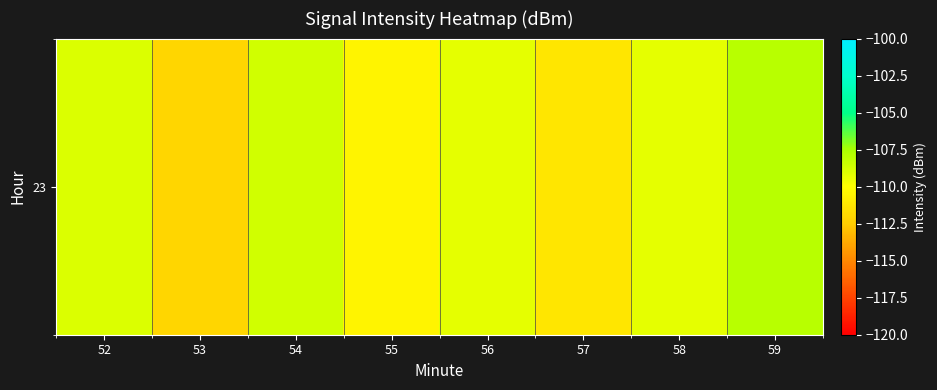

What is the smallest value displayed?

-112.0